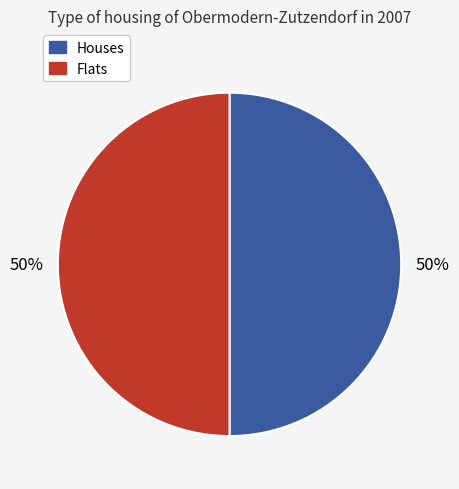

To the nearest percent, what is the average slice percentage?

50%